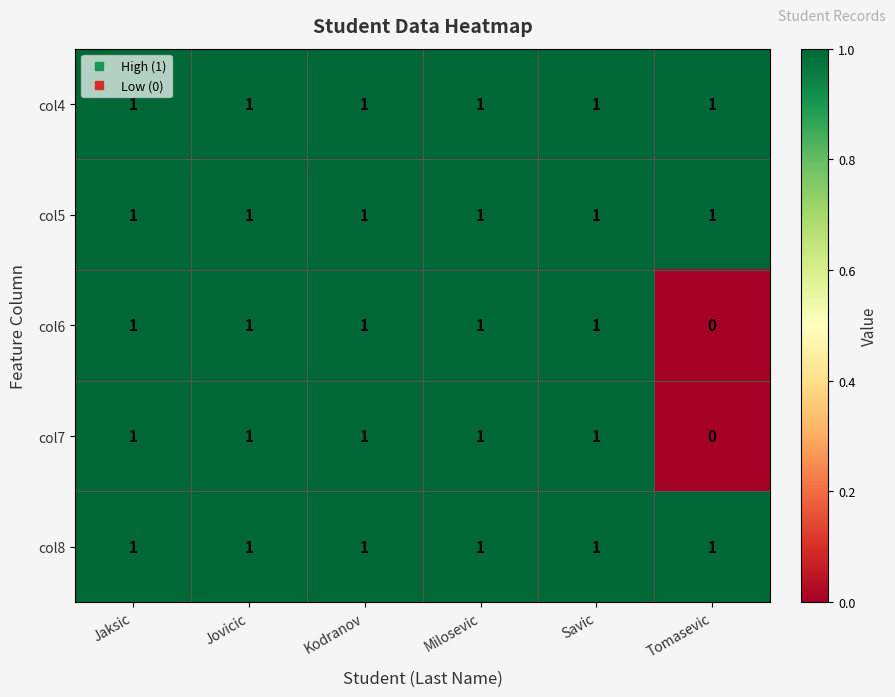

Reading right to left, what are all the values shown in this chart?

col4: Tomasevic=1	Savic=1	Milosevic=1	Kodranov=1	Jovicic=1	Jaksic=1
col5: Tomasevic=1	Savic=1	Milosevic=1	Kodranov=1	Jovicic=1	Jaksic=1
col6: Tomasevic=0	Savic=1	Milosevic=1	Kodranov=1	Jovicic=1	Jaksic=1
col7: Tomasevic=0	Savic=1	Milosevic=1	Kodranov=1	Jovicic=1	Jaksic=1
col8: Tomasevic=1	Savic=1	Milosevic=1	Kodranov=1	Jovicic=1	Jaksic=1